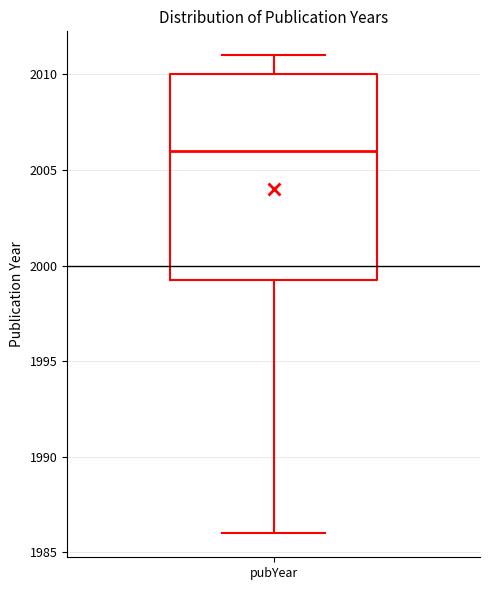

Where does the median line of the box for pubYear sit on the y-axis? The values are not printed on the chart, so give them approximately, as read against the axis.

2006.0